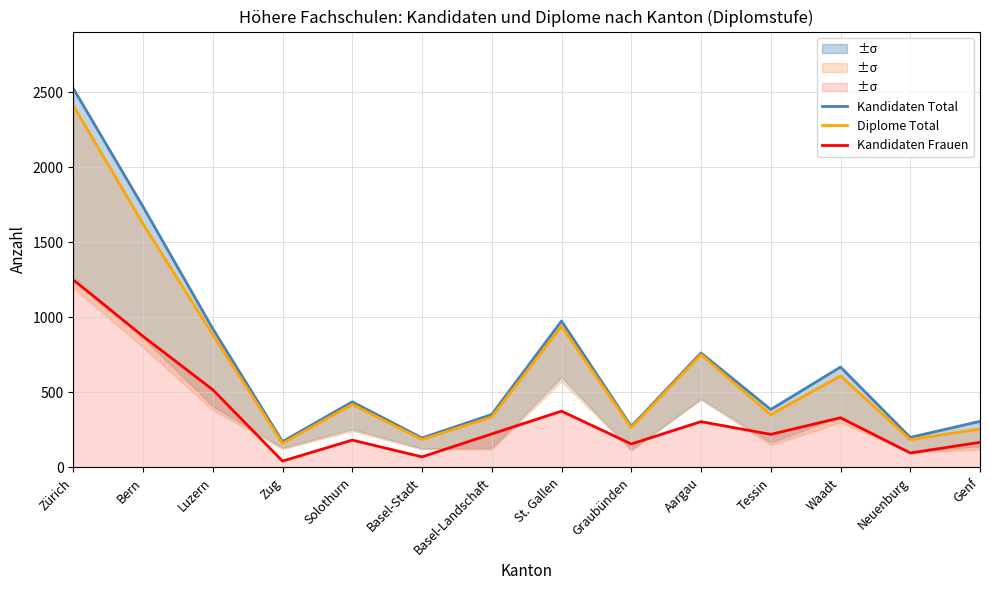

Where is the first local maximum for Kandidaten Frauen?

Solothurn